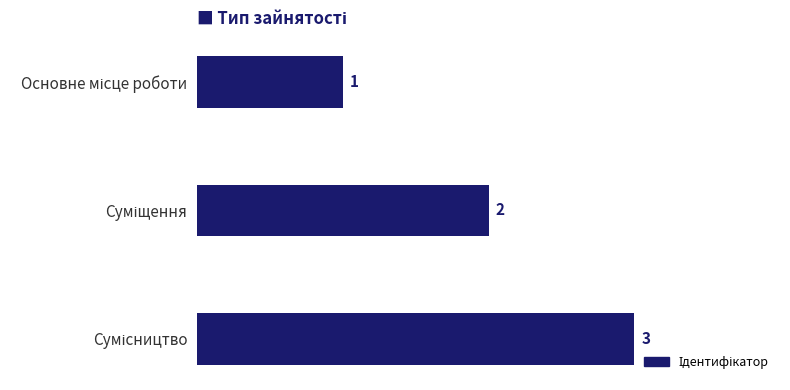

What is the average value?

2